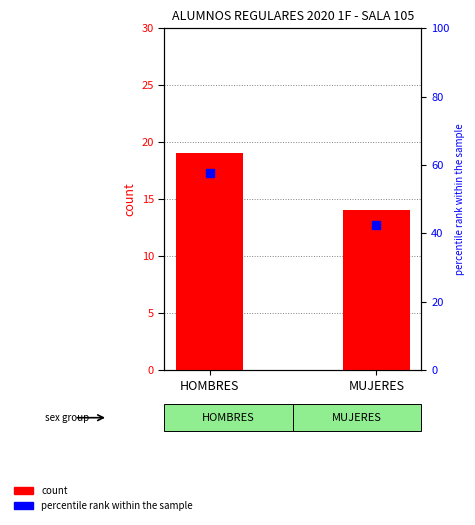

Which series contains the lowest Y value?

count